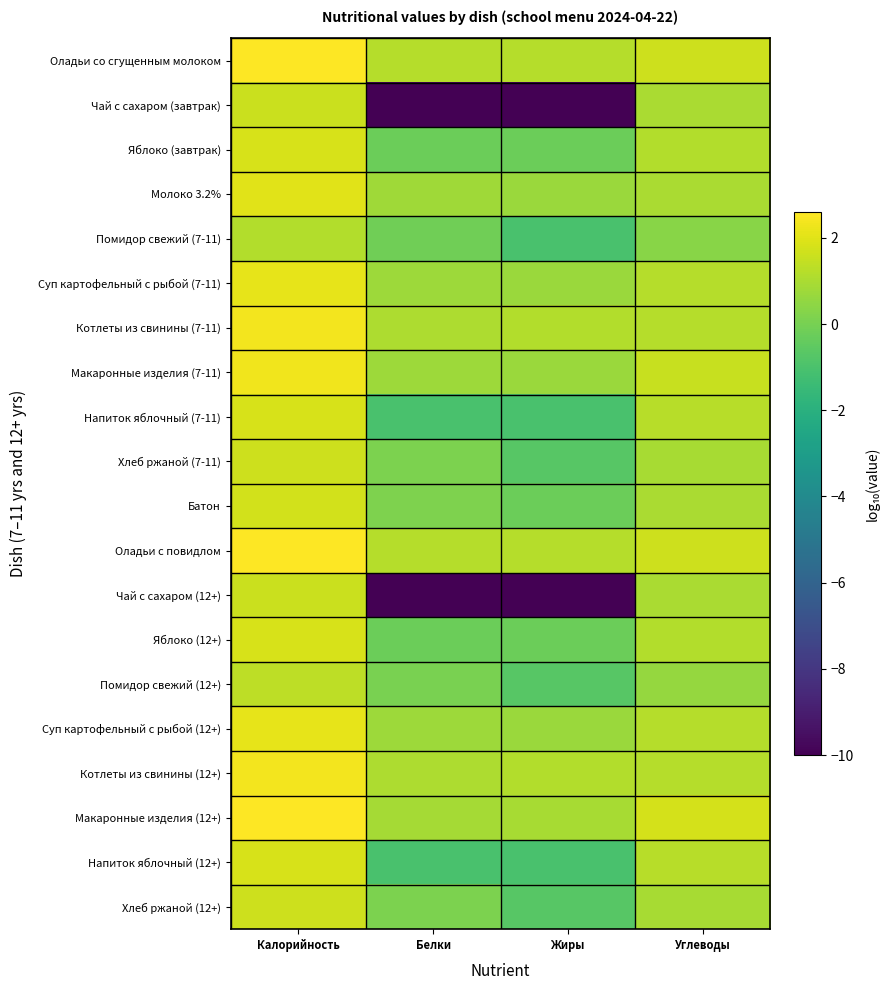

Reading left to right, transcribe all the data shown in this chart.

Оладьи со сгущенным молоком: Калорийность=2.6	Белки=1.2	Жиры=1.2	Углеводы=1.7
Чай с сахаром (завтрак): Калорийность=1.6	Белки=-10.0	Жиры=-10.0	Углеводы=1.0
Яблоко (завтрак): Калорийность=1.8	Белки=-0.2	Жиры=-0.2	Углеводы=1.1
Молоко 3.2%: Калорийность=2.0	Белки=0.8	Жиры=0.7	Углеводы=1.0
Помидор свежий (7-11): Калорийность=1.1	Белки=-0.2	Жиры=-1.0	Углеводы=0.4
Суп картофельный с рыбой (7-11): Калорийность=2.1	Белки=0.7	Жиры=0.7	Углеводы=1.2
Котлеты из свинины (7-11): Калорийность=2.4	Белки=1.0	Жиры=1.1	Углеводы=1.2
Макаронные изделия (7-11): Калорийность=2.3	Белки=0.7	Жиры=0.7	Углеводы=1.5
Напиток яблочный (7-11): Калорийность=1.8	Белки=-1.0	Жиры=-1.0	Углеводы=1.2
Хлеб ржаной (7-11): Калорийность=1.6	Белки=0.1	Жиры=-0.7	Углеводы=0.9
Батон: Калорийность=1.7	Белки=0.2	Жиры=-0.2	Углеводы=1.0
Оладьи с повидлом: Калорийность=2.6	Белки=1.2	Жиры=1.2	Углеводы=1.7
Чай с сахаром (12+): Калорийность=1.6	Белки=-10.0	Жиры=-10.0	Углеводы=1.0
Яблоко (12+): Калорийность=1.8	Белки=-0.2	Жиры=-0.2	Углеводы=1.1
Помидор свежий (12+): Калорийность=1.3	Белки=0.0	Жиры=-0.7	Углеводы=0.6
Суп картофельный с рыбой (12+): Калорийность=2.1	Белки=0.7	Жиры=0.7	Углеводы=1.2
Котлеты из свинины (12+): Калорийность=2.4	Белки=1.0	Жиры=1.1	Углеводы=1.2
Макаронные изделия (12+): Калорийность=2.5	Белки=0.9	Жиры=0.9	Углеводы=1.8
Напиток яблочный (12+): Калорийность=1.8	Белки=-1.0	Жиры=-1.0	Углеводы=1.2
Хлеб ржаной (12+): Калорийность=1.6	Белки=0.1	Жиры=-0.7	Углеводы=0.9